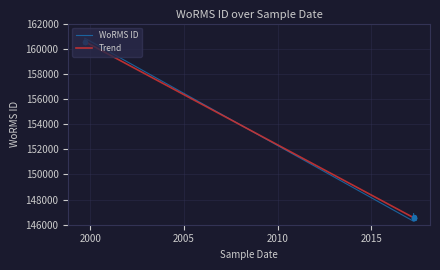

Approximately how many times larger is the value at 1999-09-16 compared to 1999-09-16?

1.0